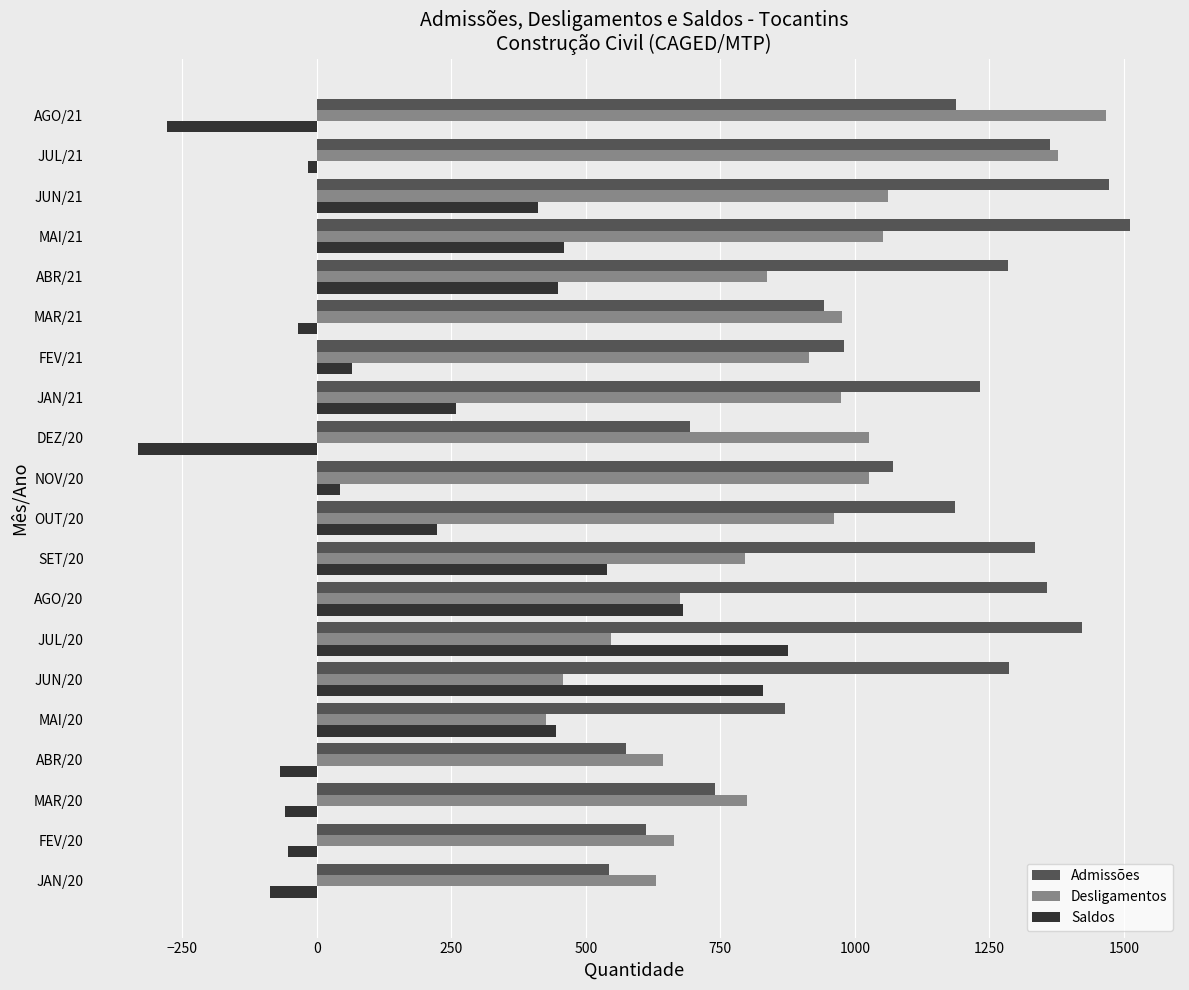

Which series has the largest range (max minus min)?

Saldos